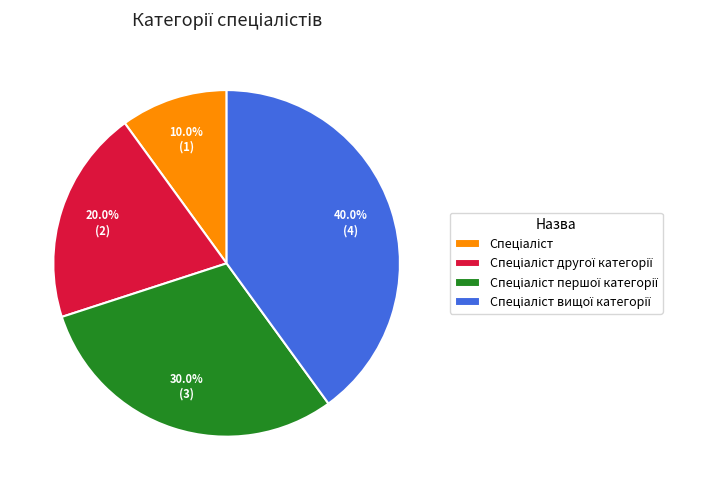

Is there a majority slice in this chart?

No